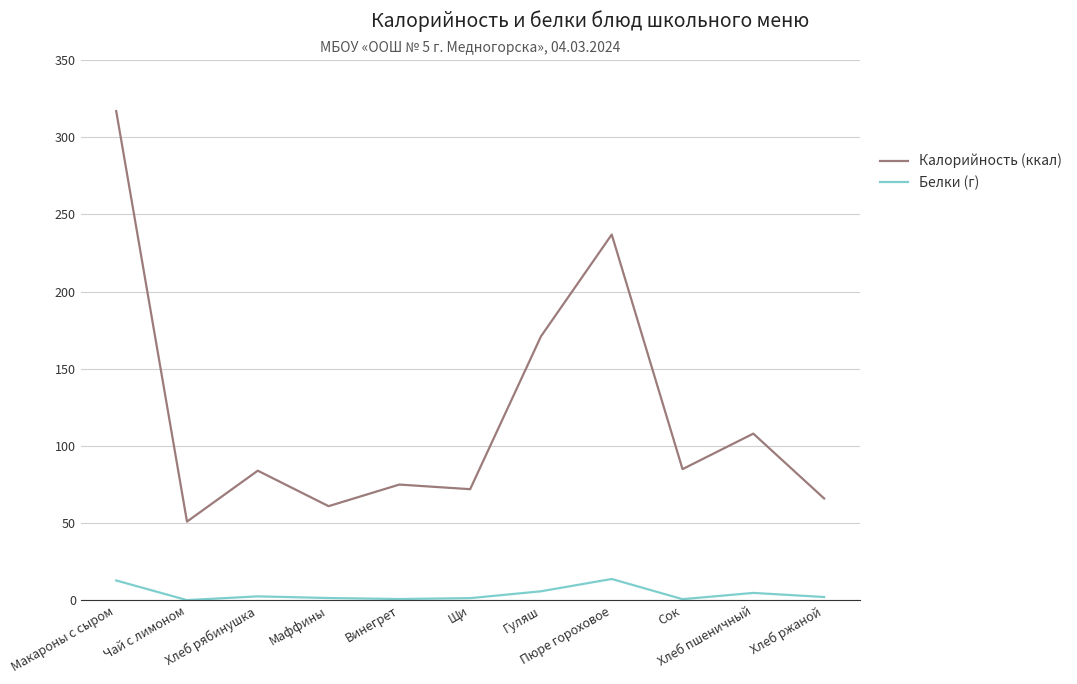

In Калорийность (ккал), how many points are lower than both neighbors (excluding endpoints)?

4